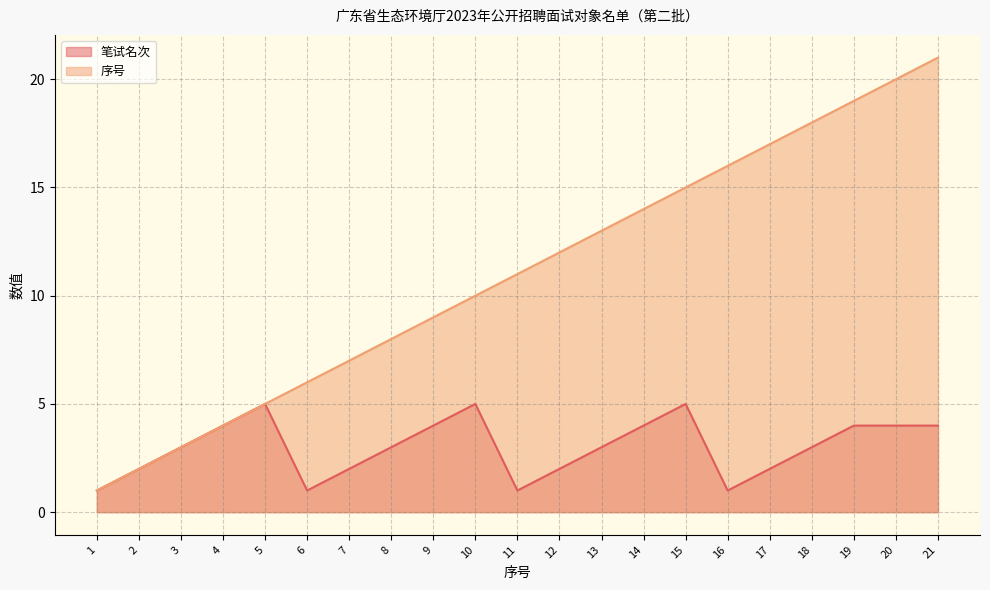

True or false: 序号 and 笔试名次 cross at least once.

False